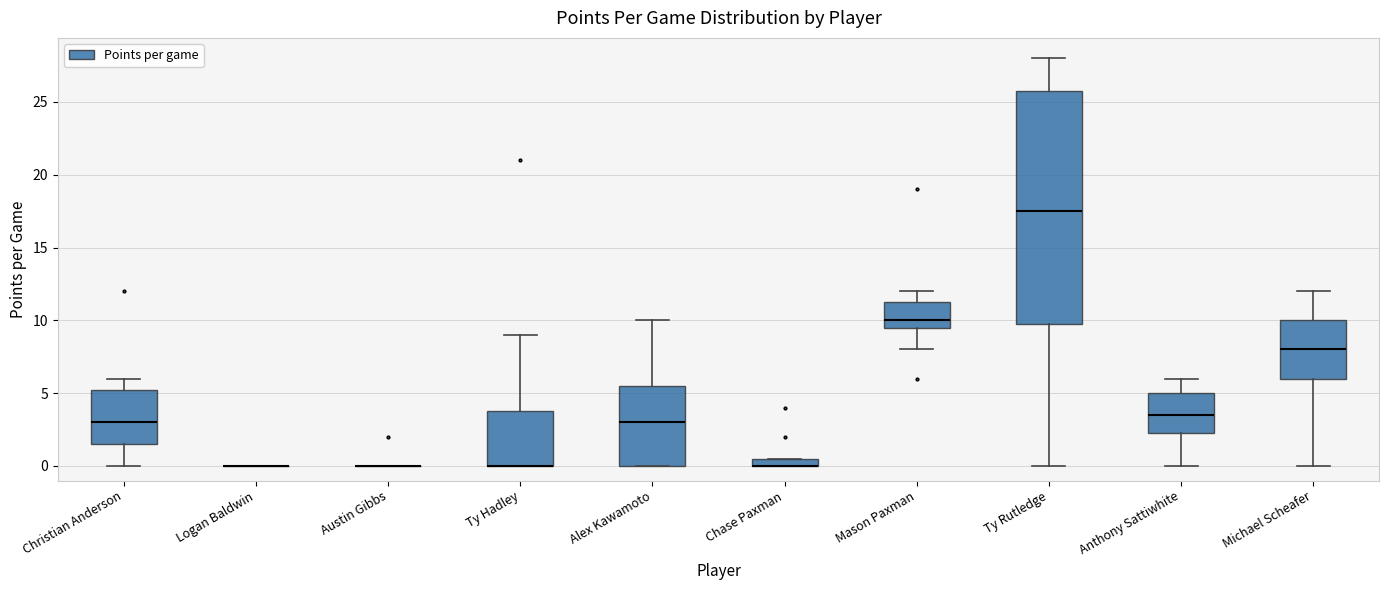

Which box is the tallest, from its lower edge to its upper edge?

Ty Rutledge